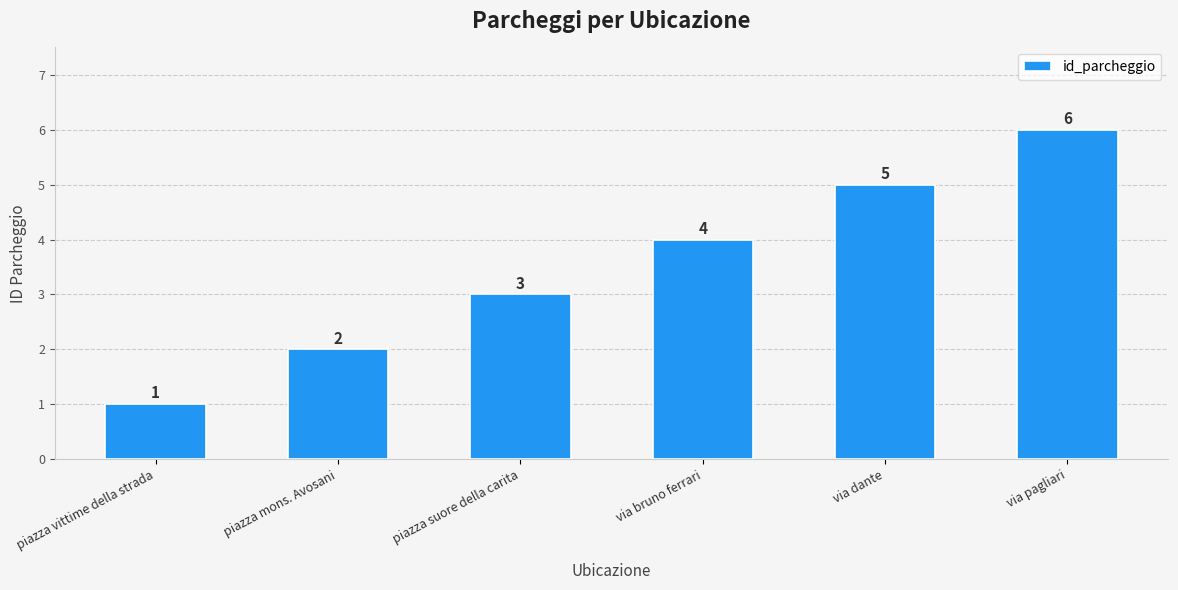

What is the maximum value shown in the chart?

6